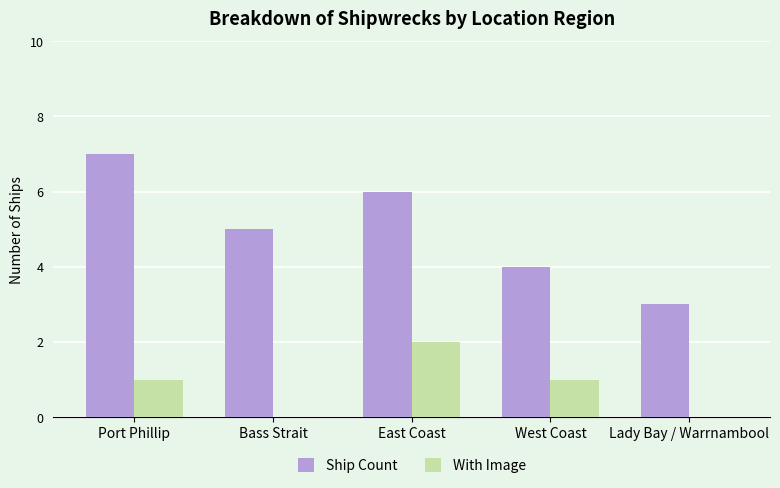

Reading left to right, transcribe all the data shown in this chart.

Ship Count: 7	5	6	4	3
With Image: 1	0	2	1	0